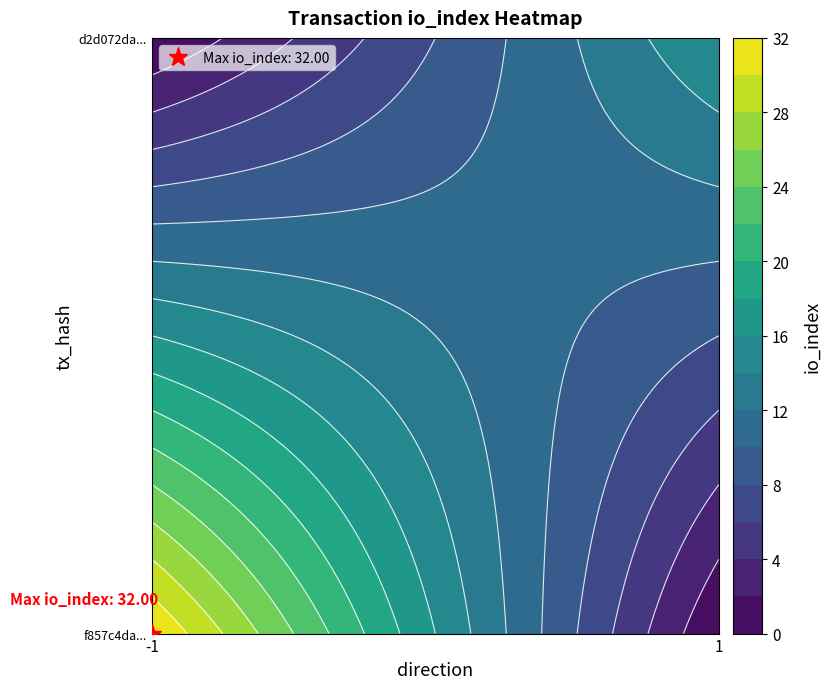

Reading right to left, extract all data points from this chart.

f857c4da6f15c69324c4ee39f3fad258ae5515a: 32	-1
d2d072daa86091d84e469a038704d8bbc5847f8: 16	1